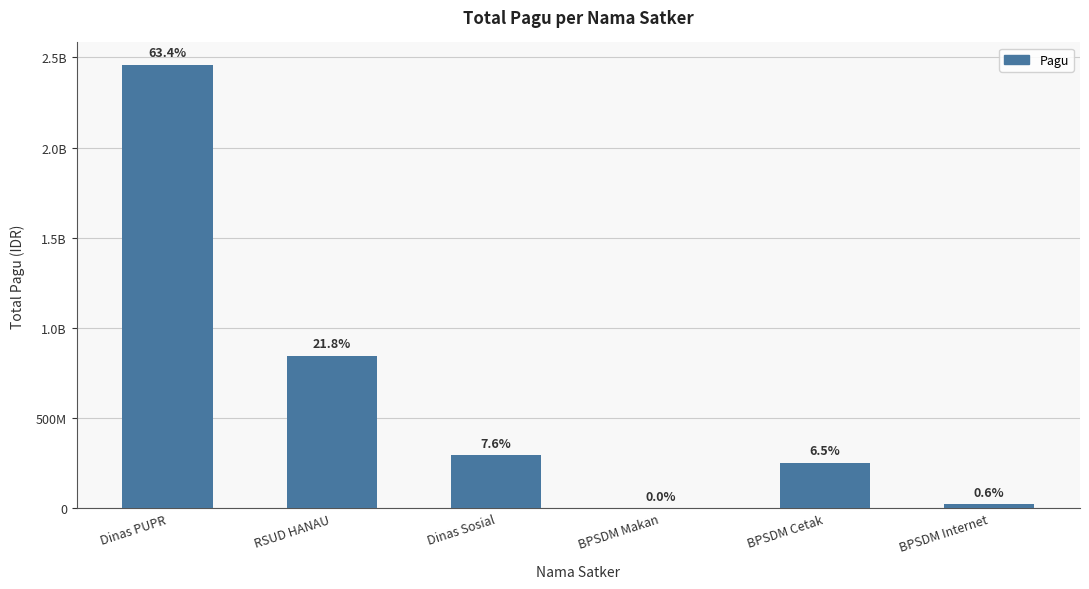

What is the difference between the maximum and minimum values?

2457893000